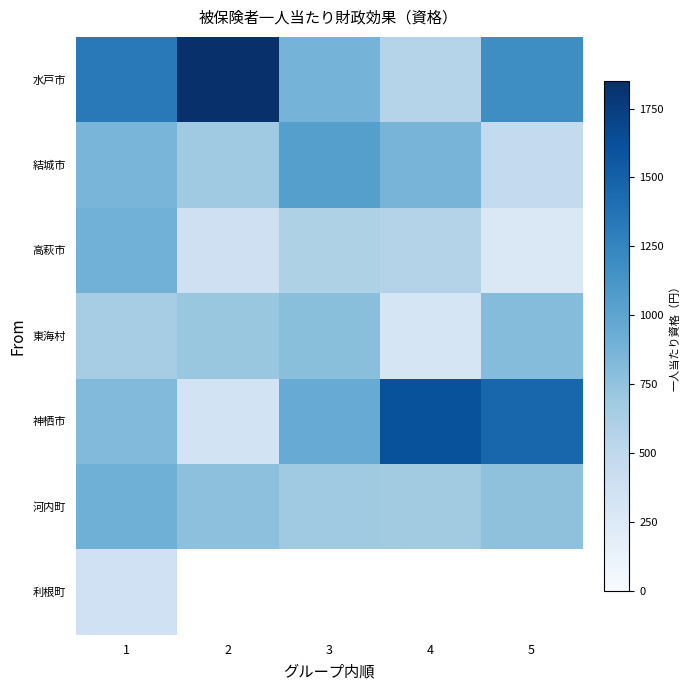

The 水戸市 series shows 550.0 at 4. True or false?

True